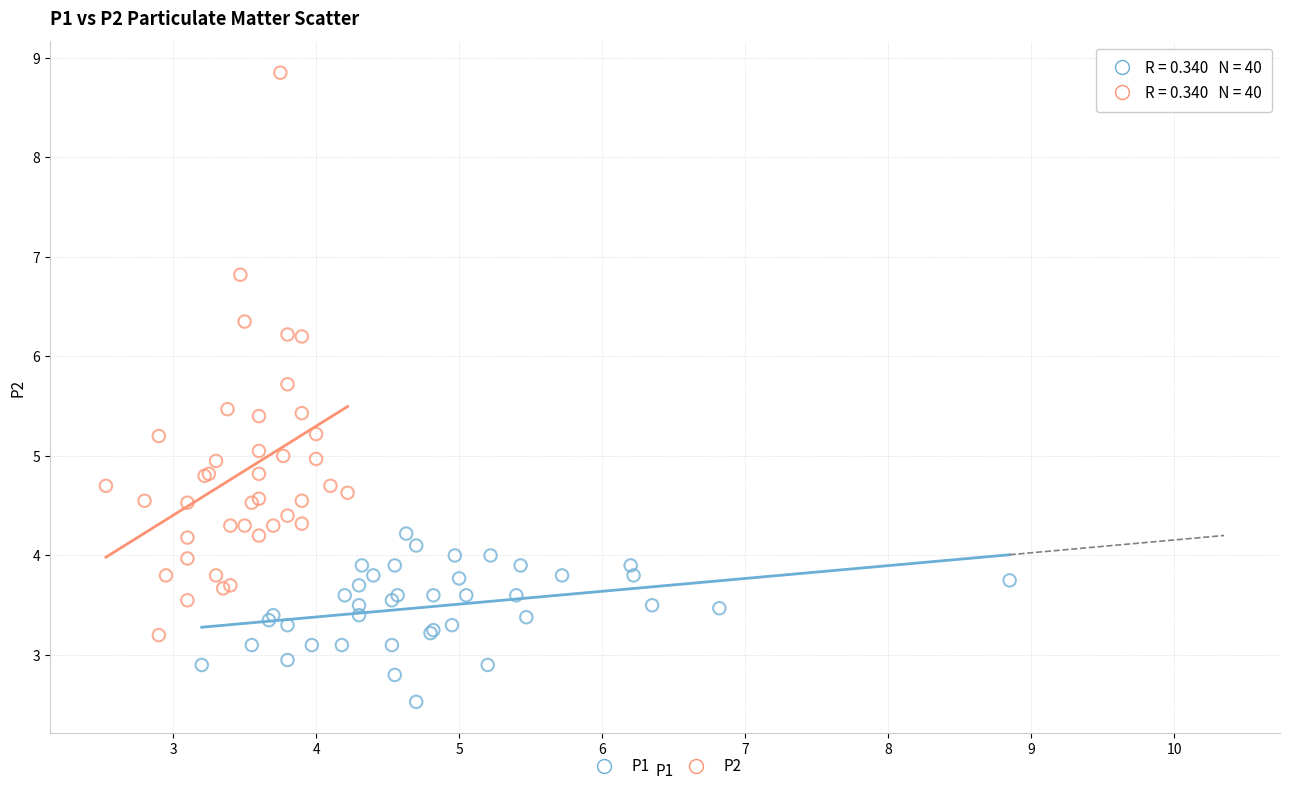

Which series has the largest Y range (max minus min)?

P2